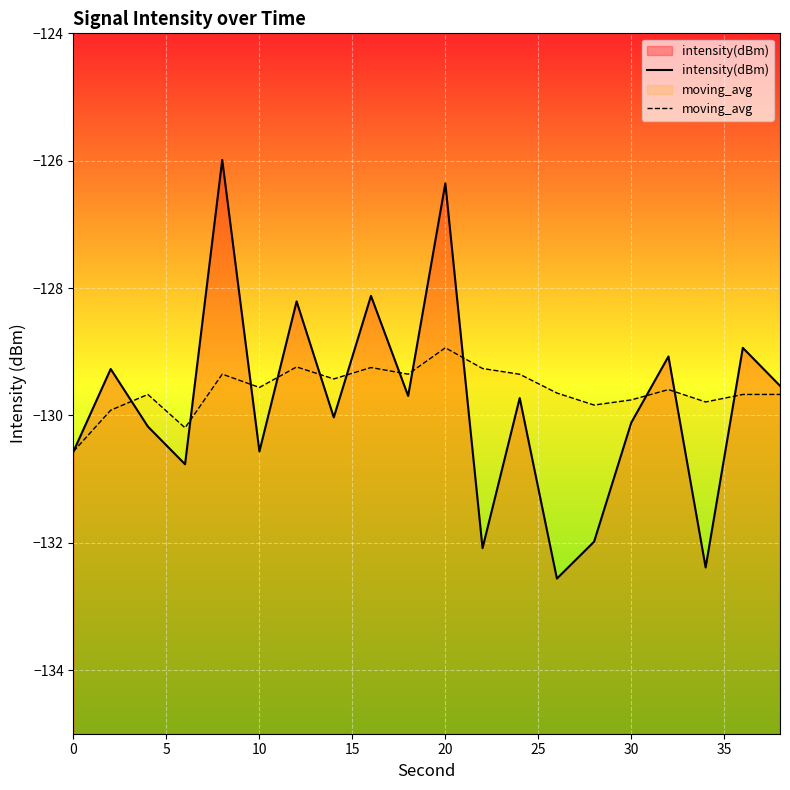

What is the smallest value displayed?

-132.6